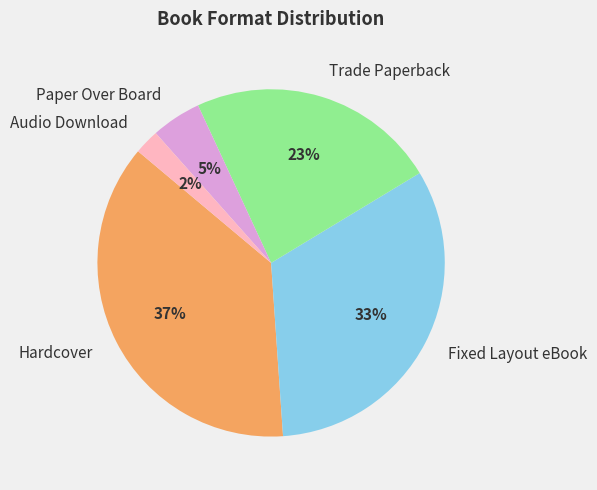

What is the largest slice in the pie chart?

Hardcover